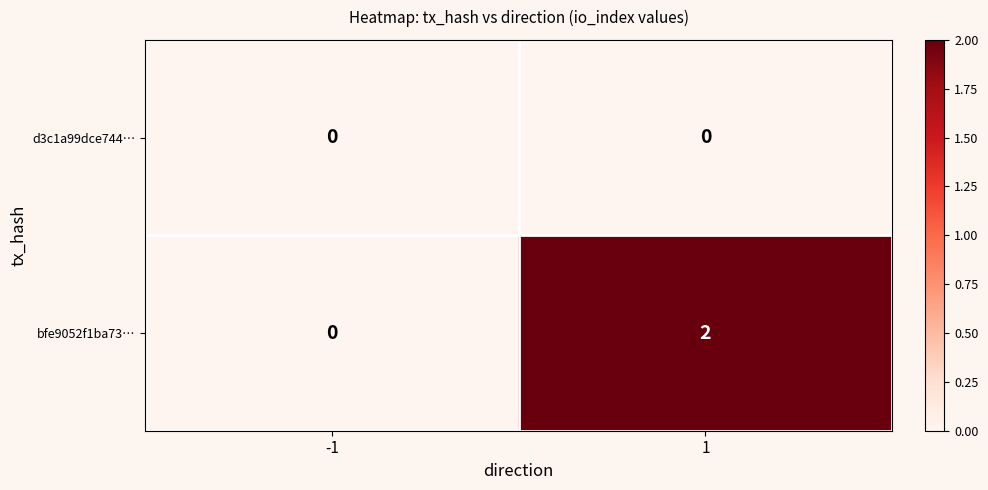

List the series in order of their overall mean, lowest first.

d3c1a99dce744…, bfe9052f1ba73…